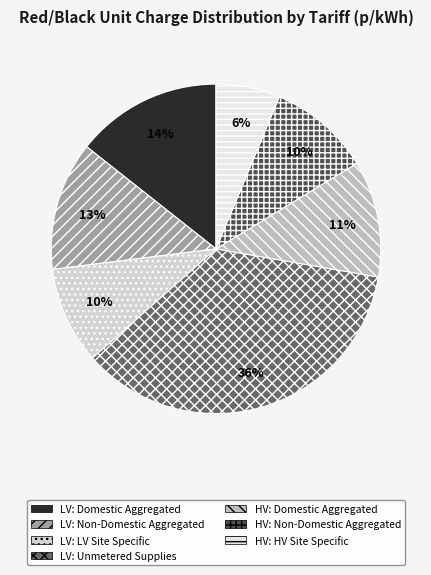

How many slices are in this pie chart?

7